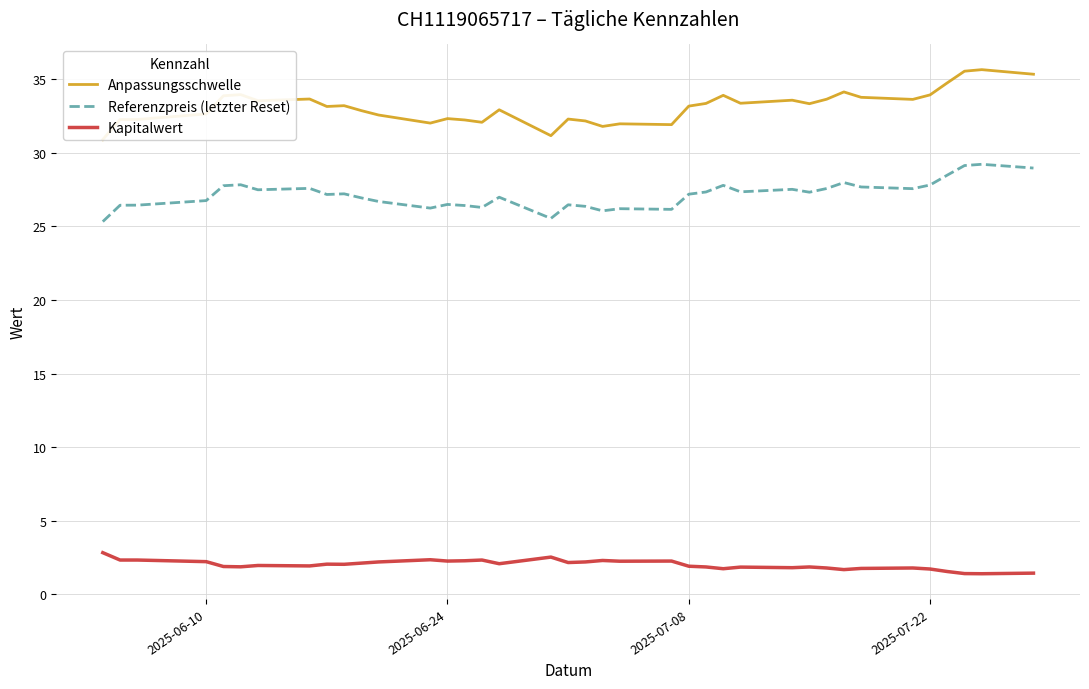

What is the difference between the second highest and minimum values in the Kapitalwert series?

1.1